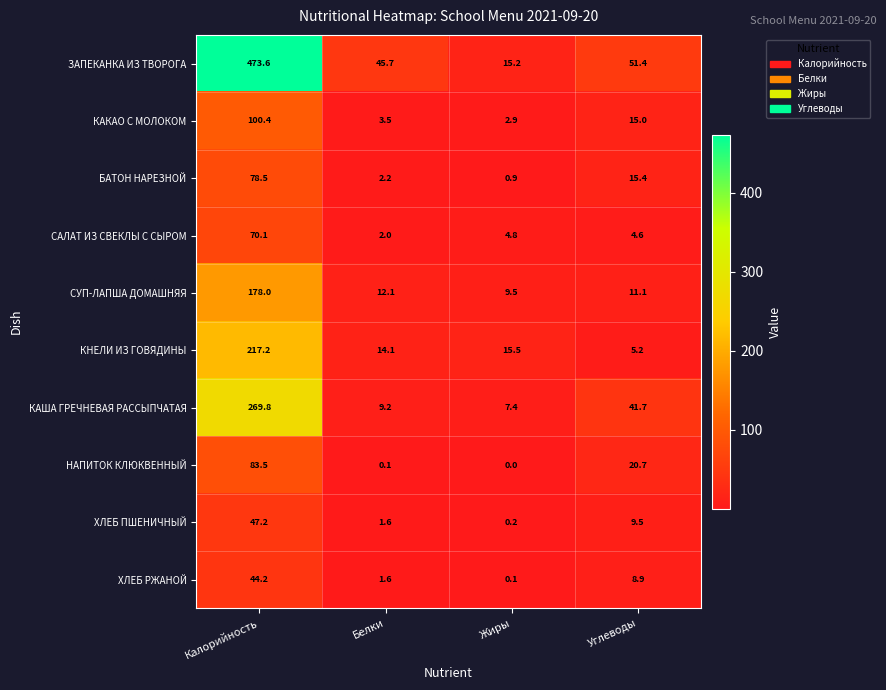

Where does the КАКАО С МОЛОКОМ series first go above 15?

Калорийность